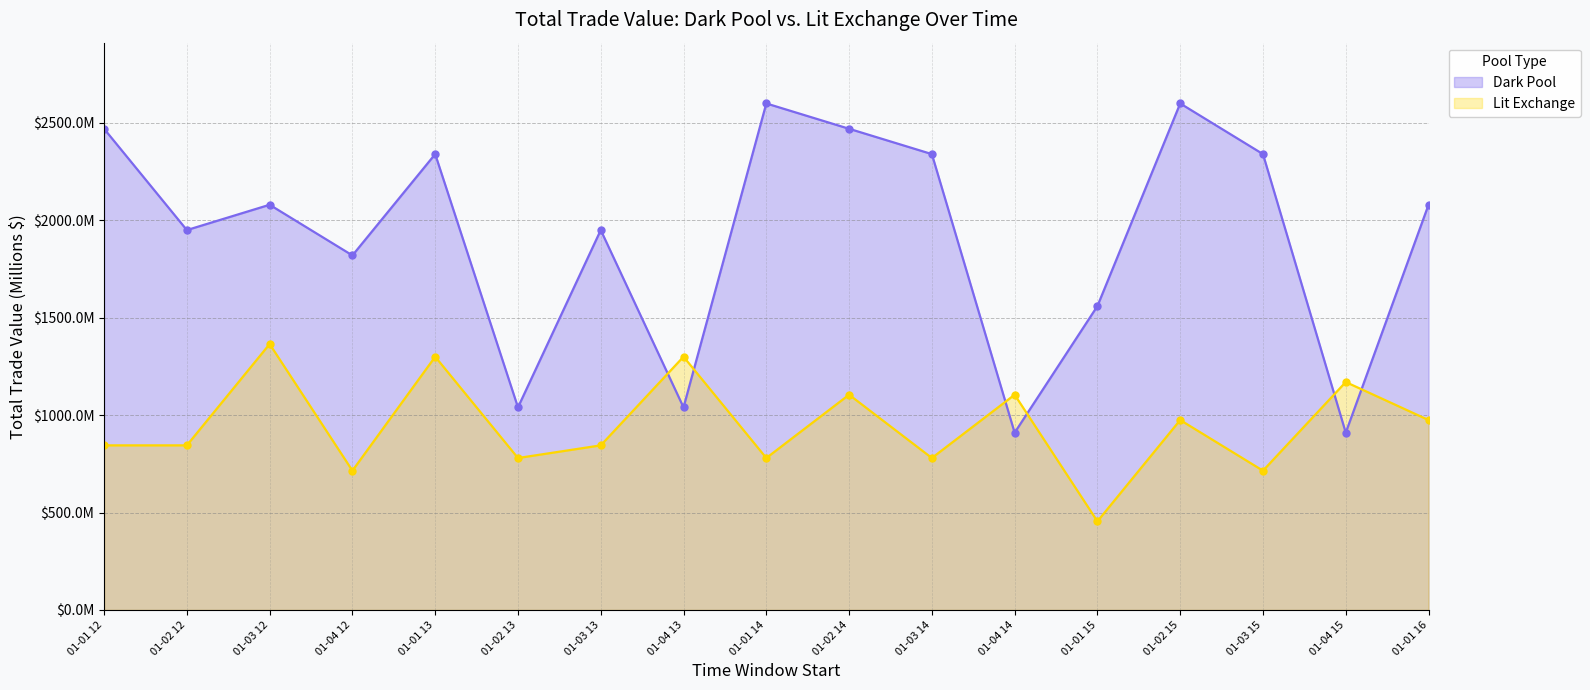

What is the value of the Dark Pool point at the 10th from the left?

2470